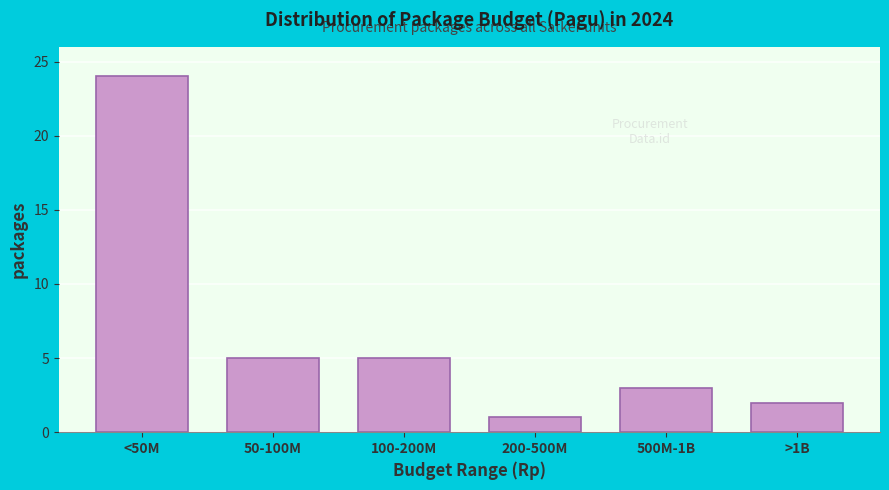

Reading left to right, transcribe all the data shown in this chart.

<50M=24	50-100M=5	100-200M=5	200-500M=1	500M-1B=3	>1B=2